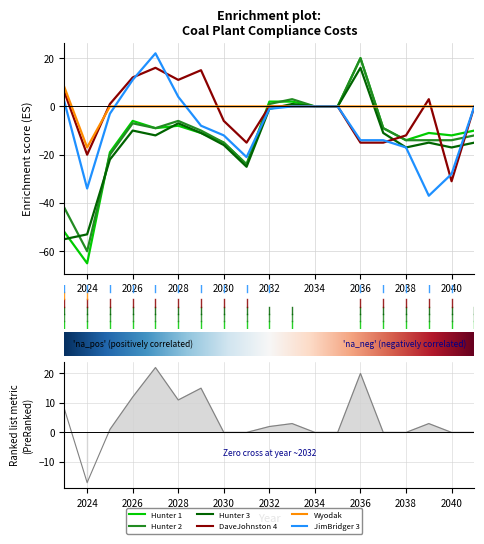

True or false: CL_.Ex.BDG._.___.JimBridger 3 has a value of -21 at 2031.

True